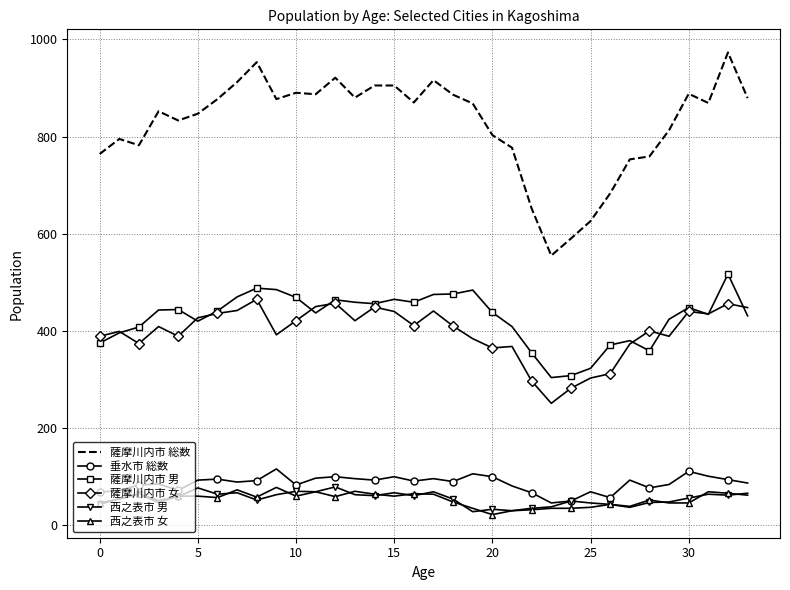

What is the minimum value shown in the chart?

22